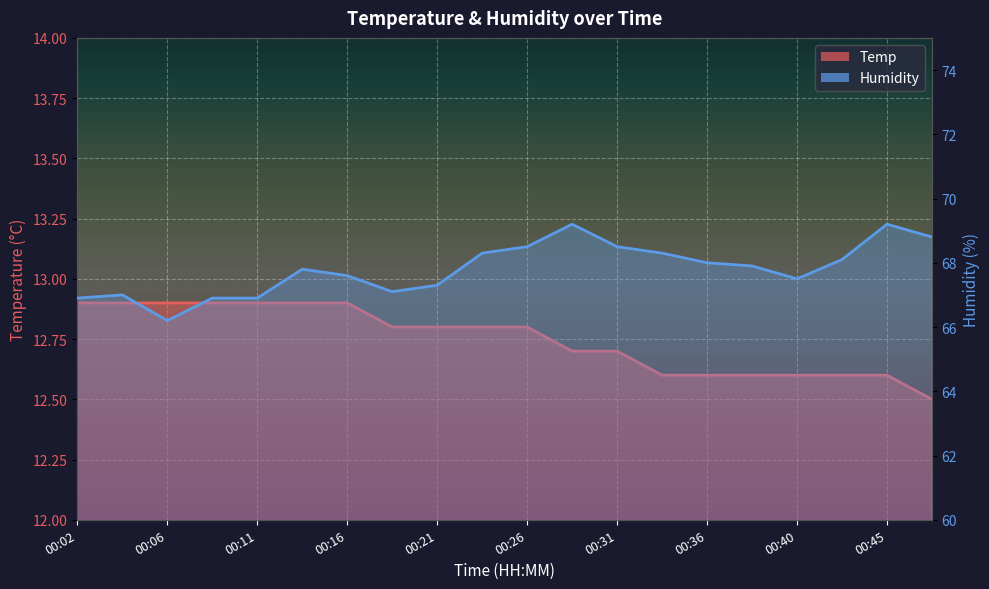

What is the difference between the Temp values at 00:26 and 00:48?

0.3